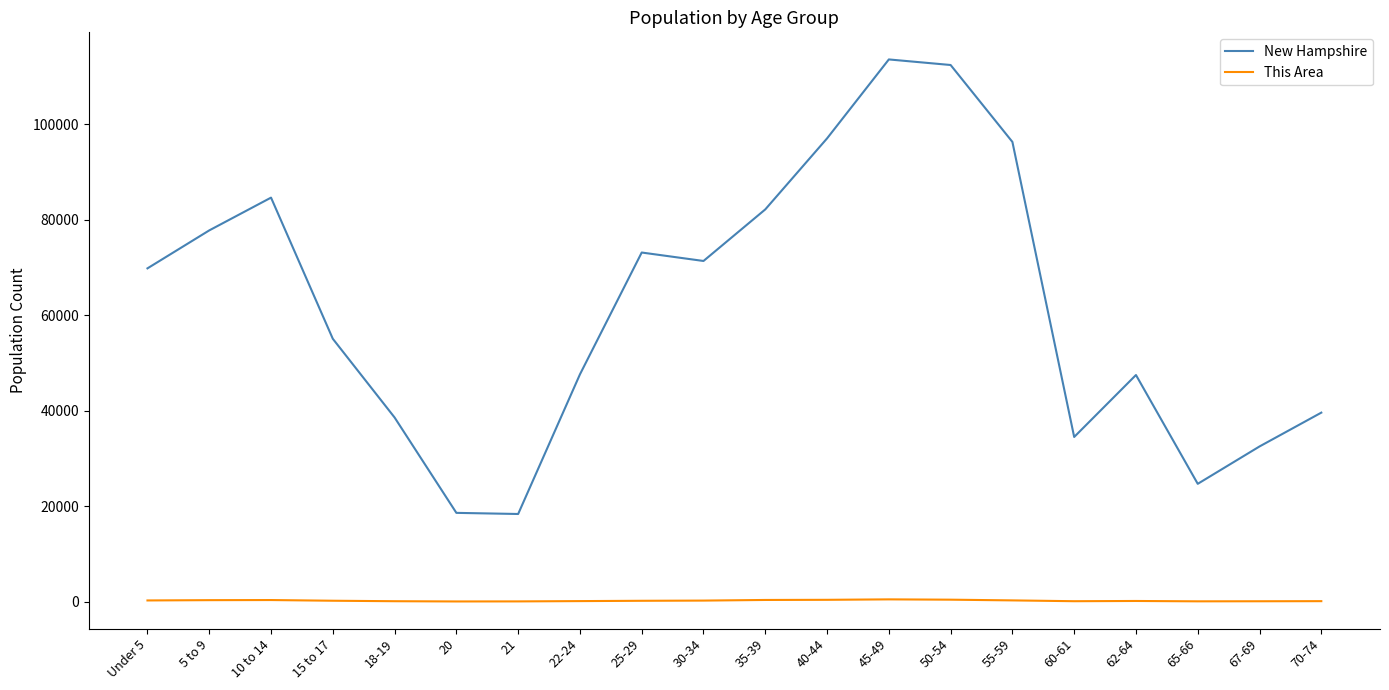

How many values in the This Area series are below 187?

10